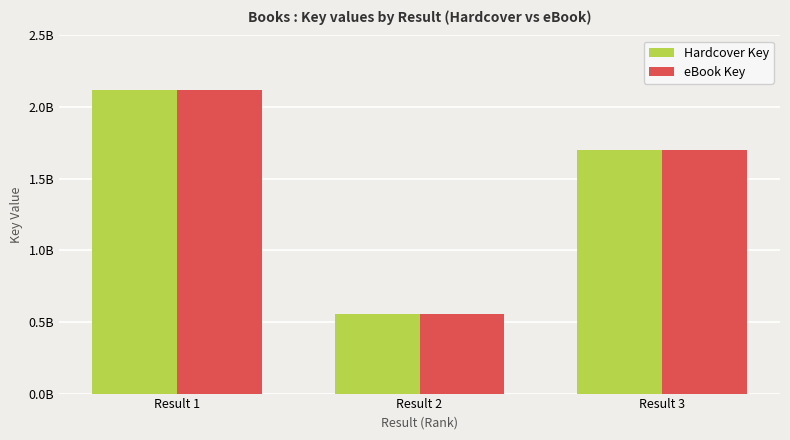

What is the average value of the Hardcover Key series?

1457672945